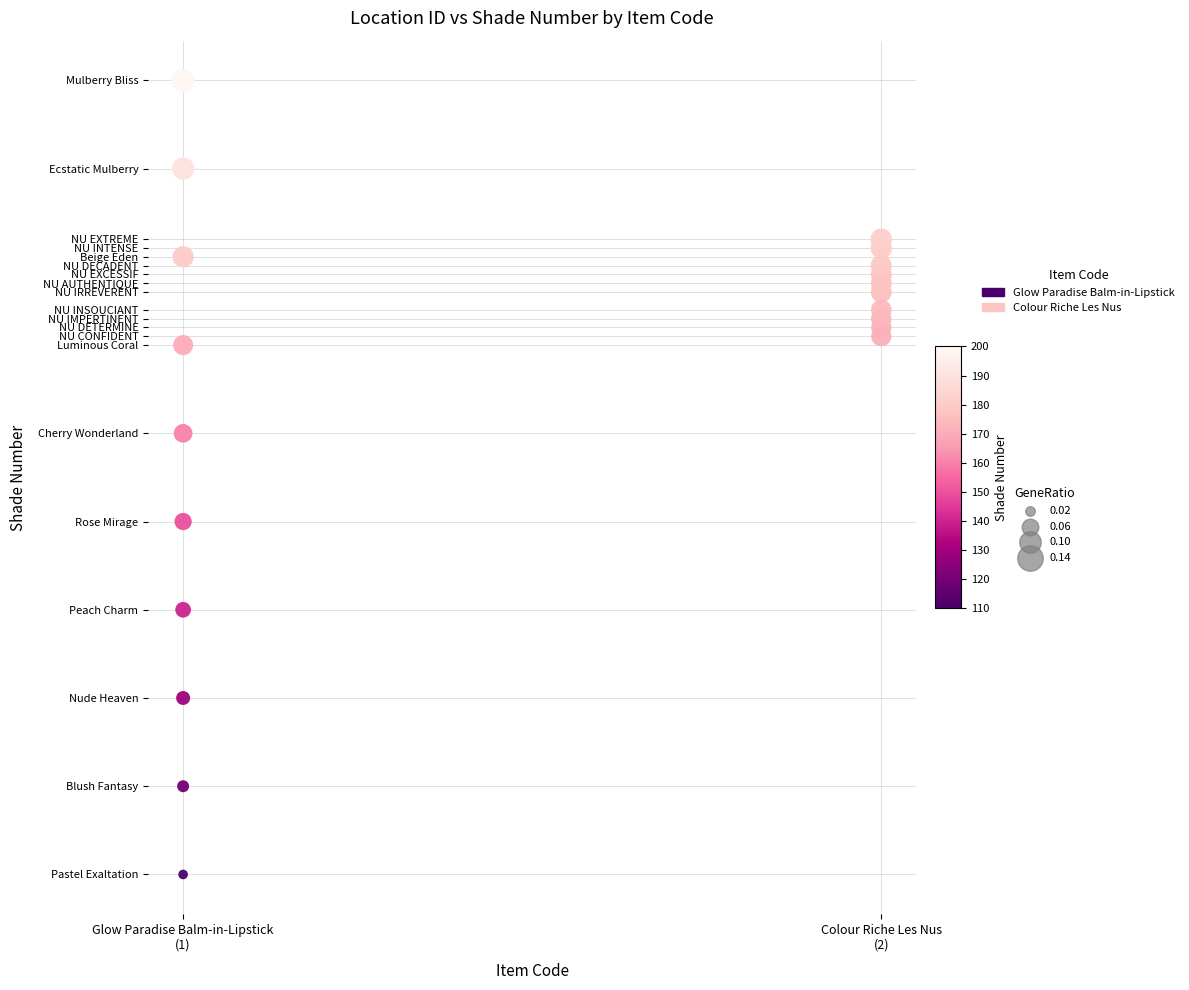

Which series contains the lowest Y value?

Glow Paradise Balm-in-Lipstick